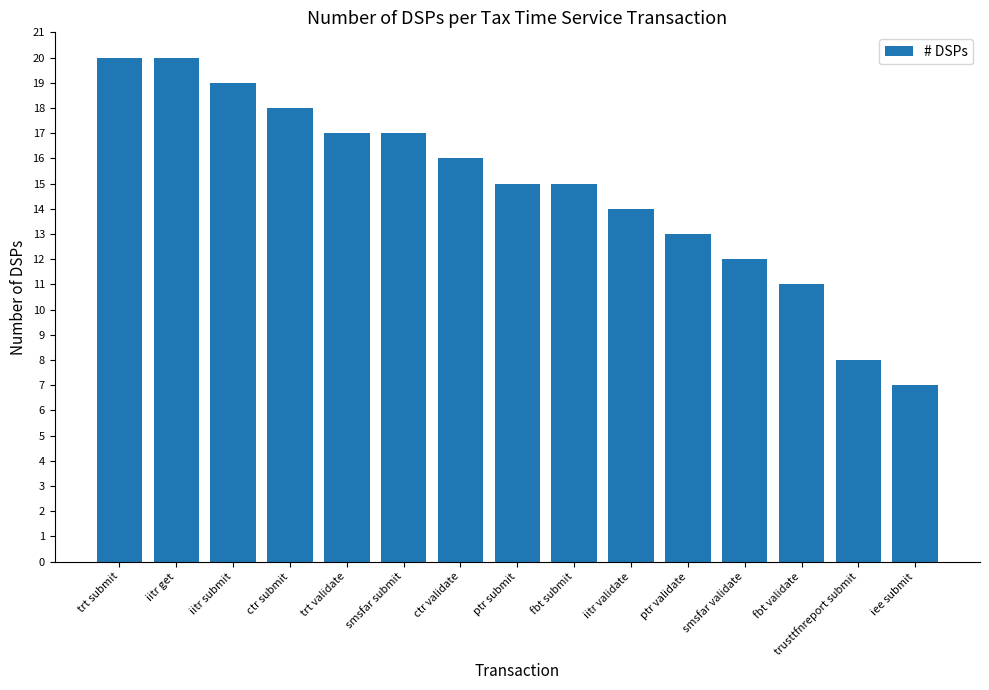

Reading right to left, what are all the values shown in this chart?

7	8	11	12	13	14	15	15	16	17	17	18	19	20	20